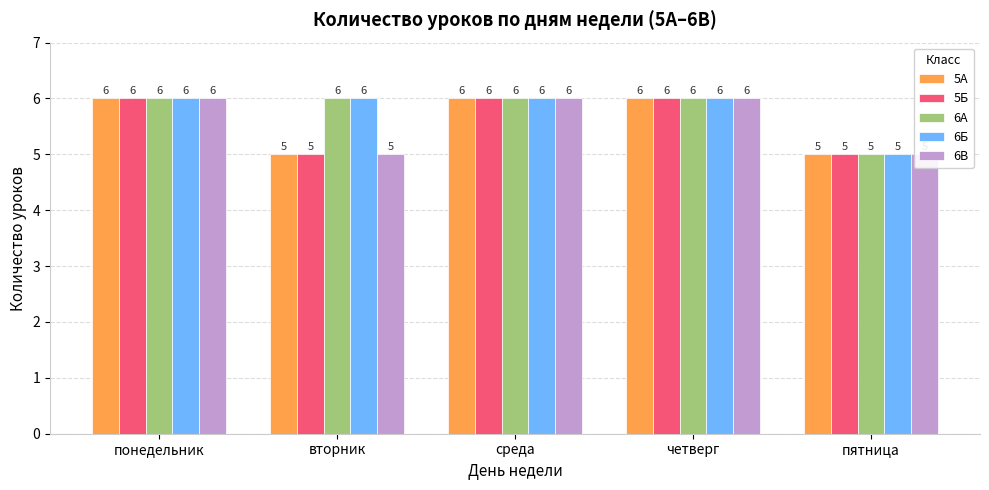

The 6Б series shows 10 at понедельник. True or false?

False